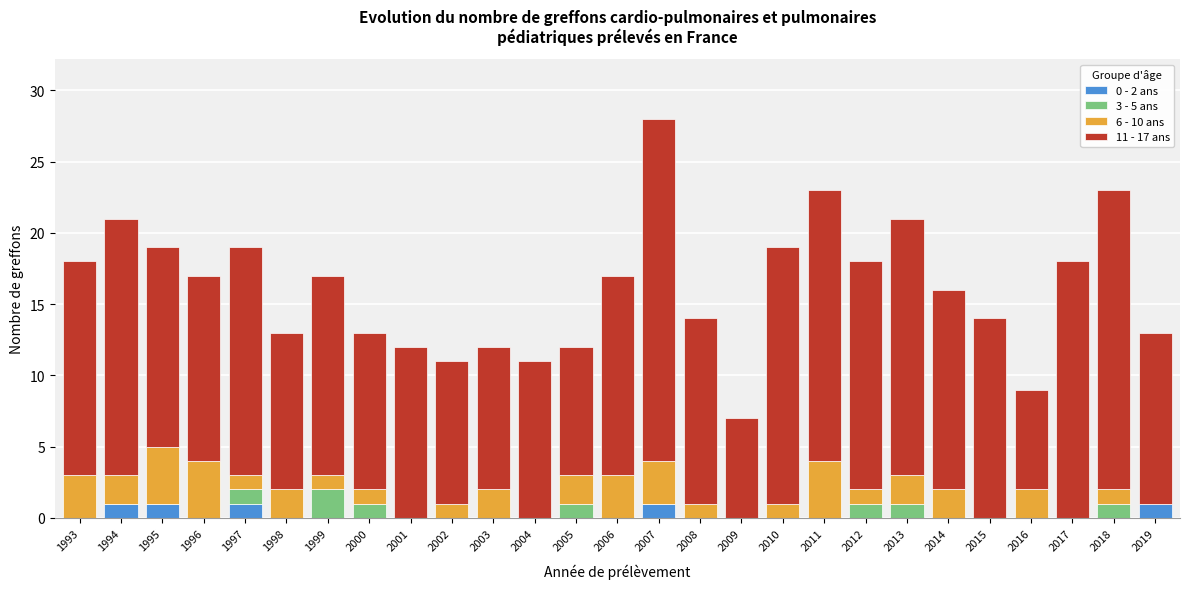

At which category is the sum across all series the highest?

2007